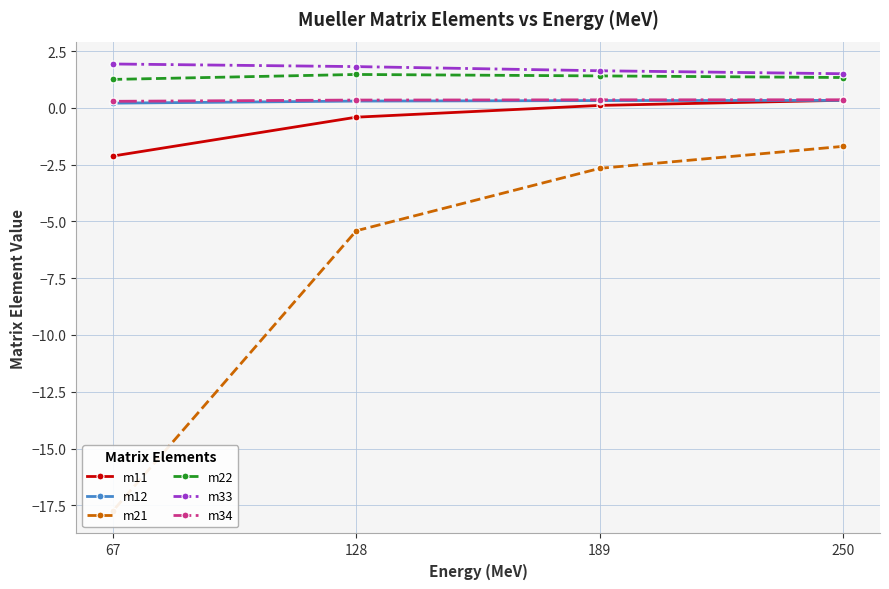

At how many categories does at least one series exceed 0?

4